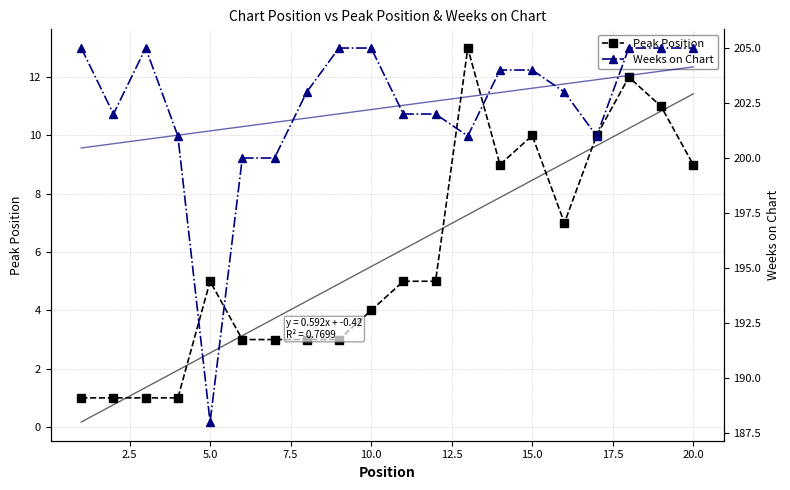

True or false: Peak Position has more than 2 points higher than both neighbors.

True